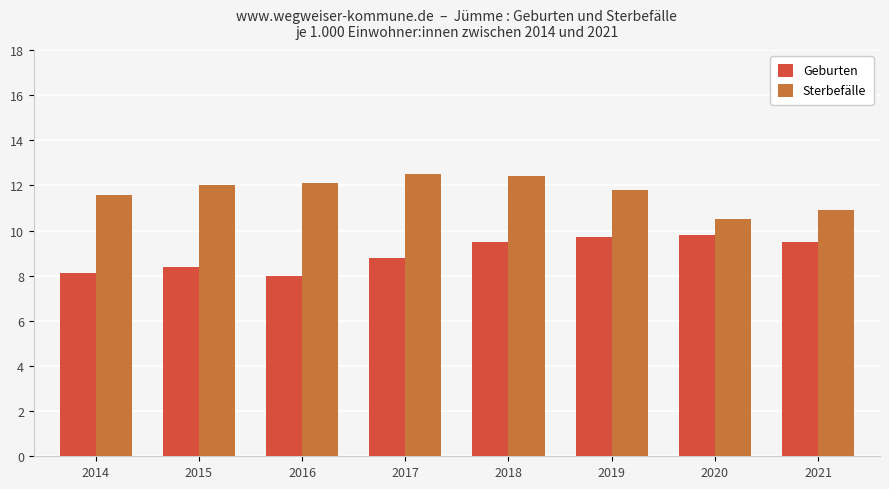

True or false: Sterbefälle has a value of 12.1 at 2016.

True